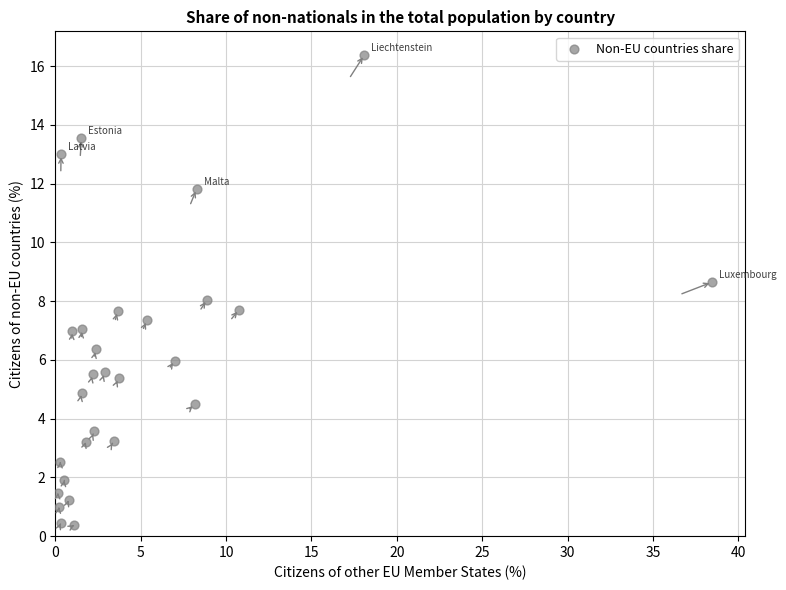

What is the range of X values (max minus min)?

38.3